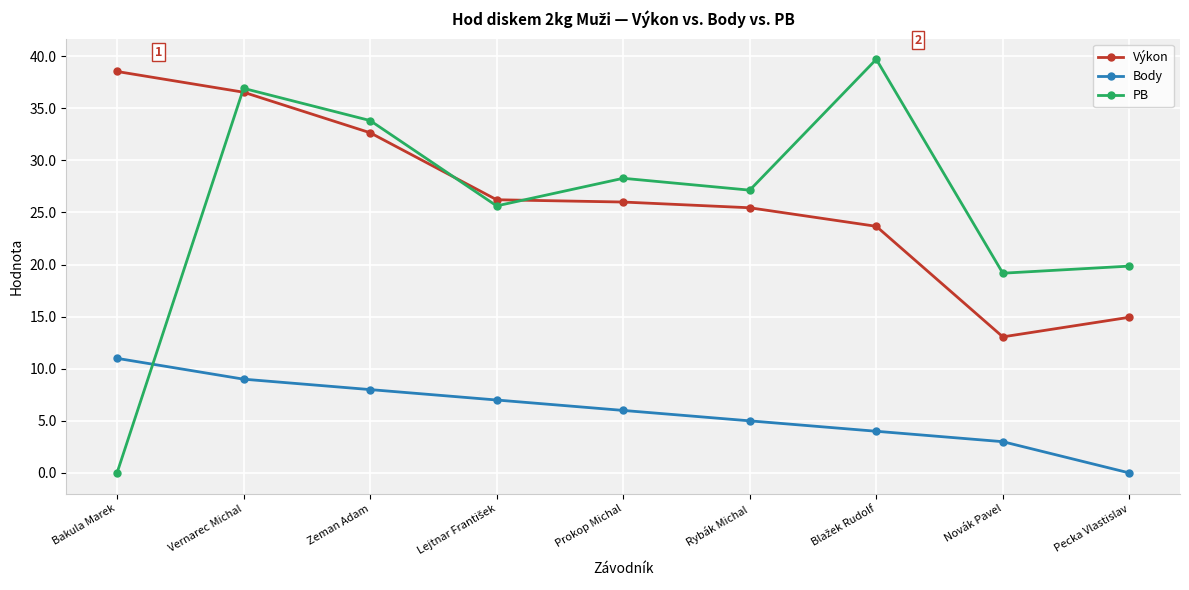

How many positive values does the PB series have?

8